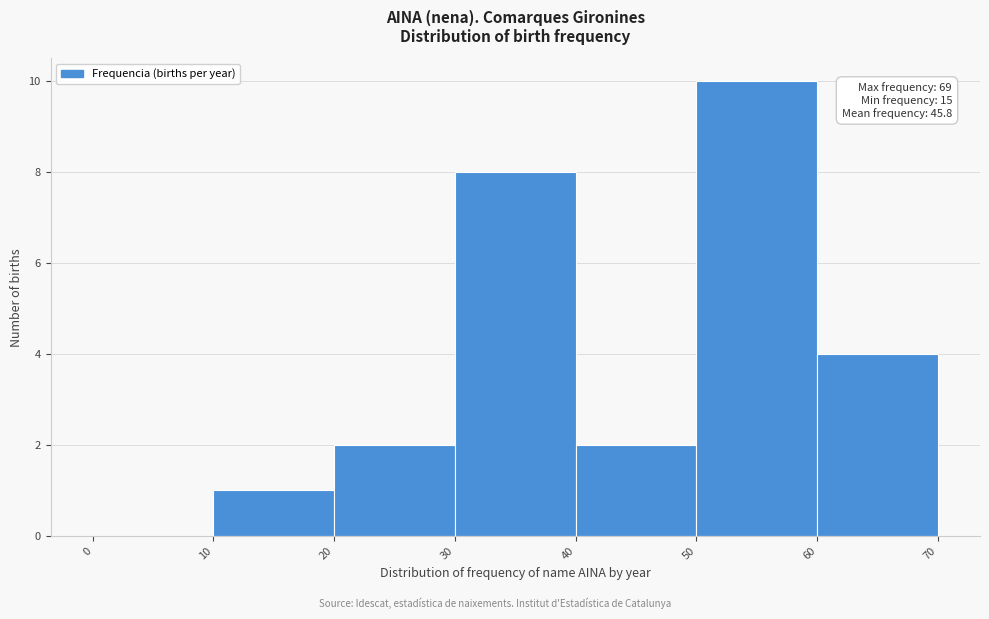

Over which range of the x-axis is the bar tallest?

50 to 60